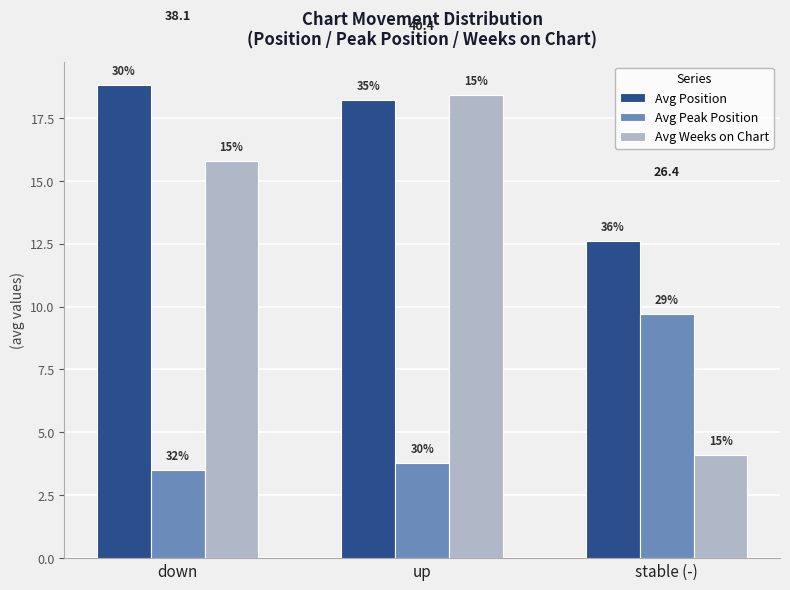

The Avg Weeks on Chart series shows 2.6 at stable (-). True or false?

False